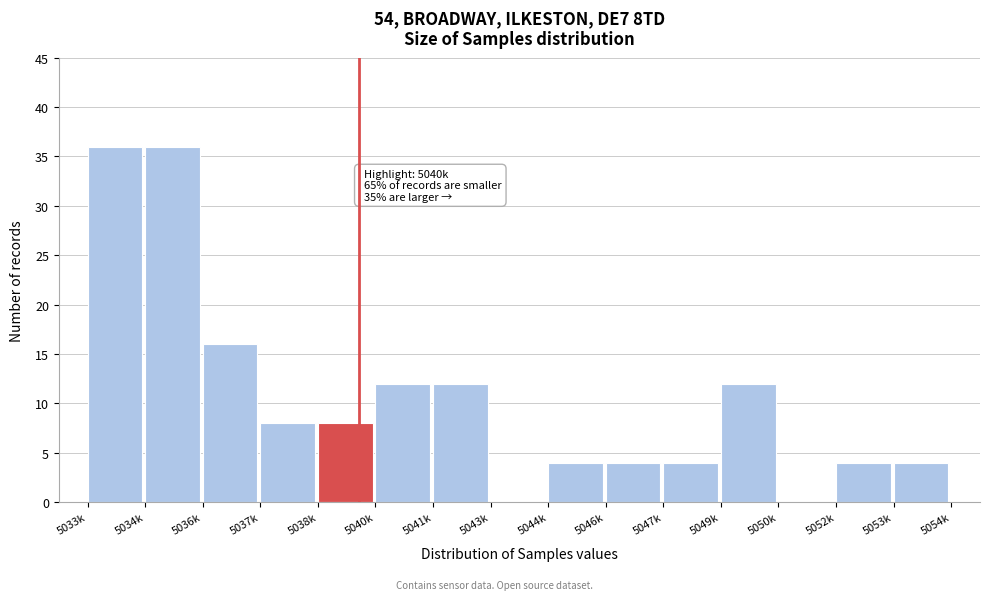

Reading left to right, extract all data points from this chart.

5033k=36	5034k=36	5036k=16	5037k=8	5038k=8	5040k=12	5041k=12	5043k=0	5044k=4	5046k=4	5047k=4	5049k=12	5050k=0	5052k=4	5053k=4